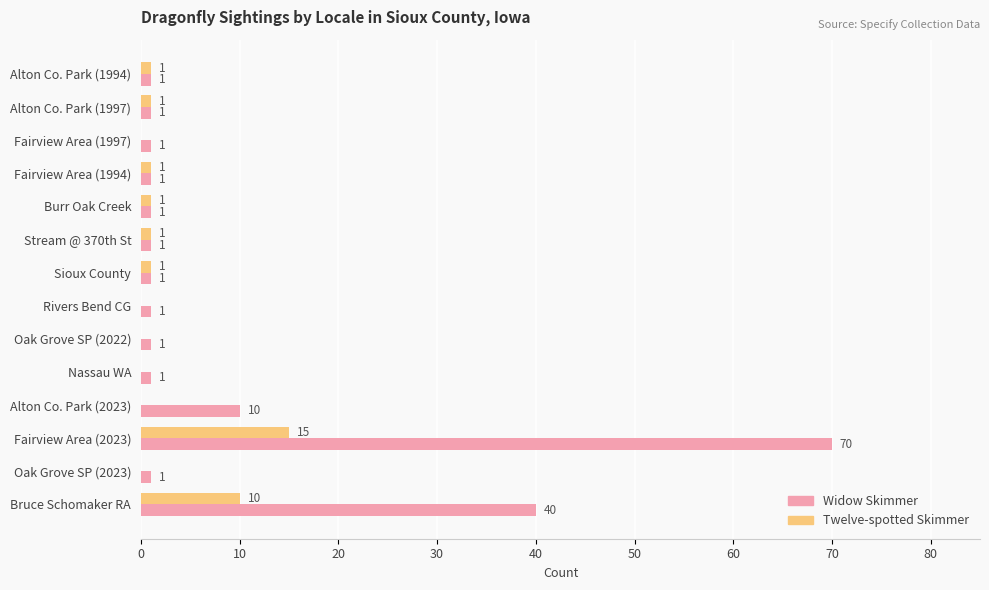

Which category has the highest value across all series?

Fairview Area (2023)